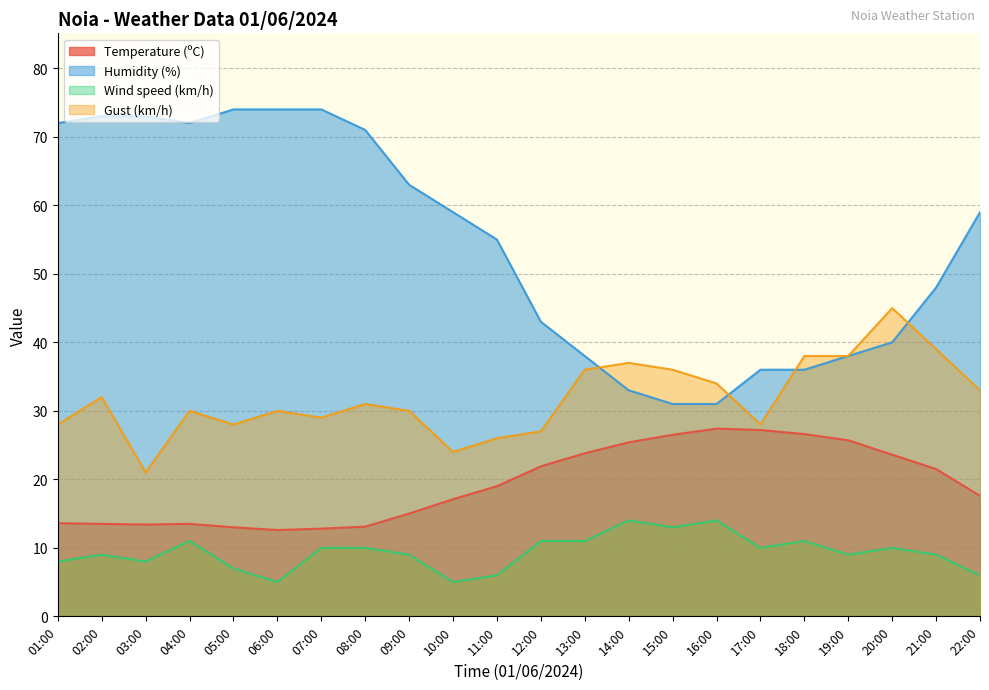

What position from the right is 22:00?

1